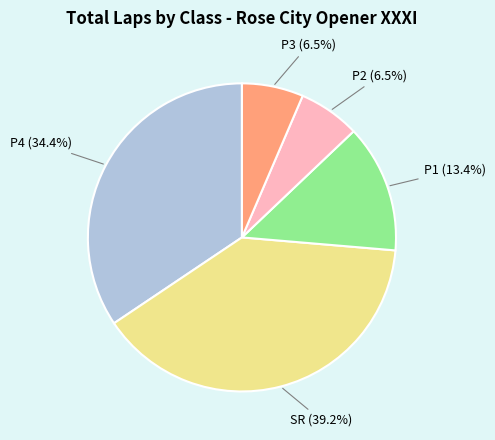

Count the number of slices in the pie.

5